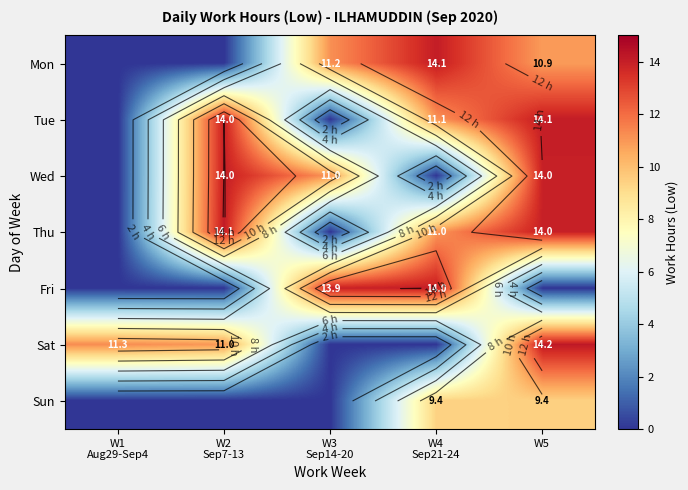

What is the sum of all Mon values?

36.1